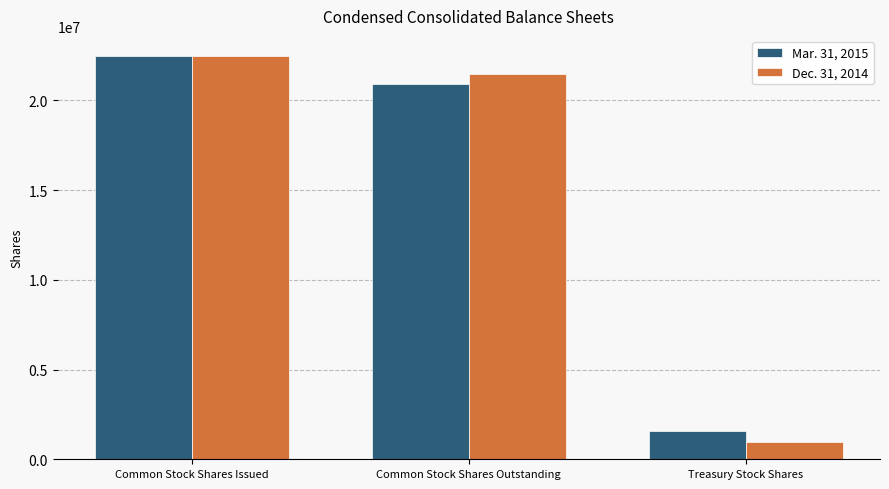

At which category is the sum across all series the highest?

Common Stock Shares Issued